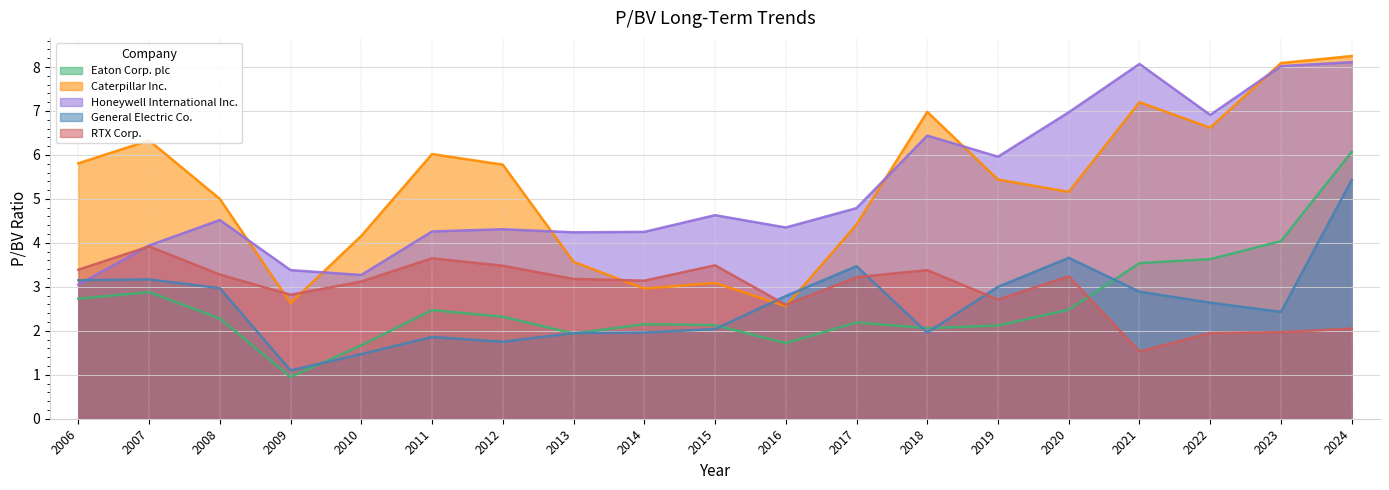

What is the difference between the RTX Corp. values at 2017 and 2016?

0.6